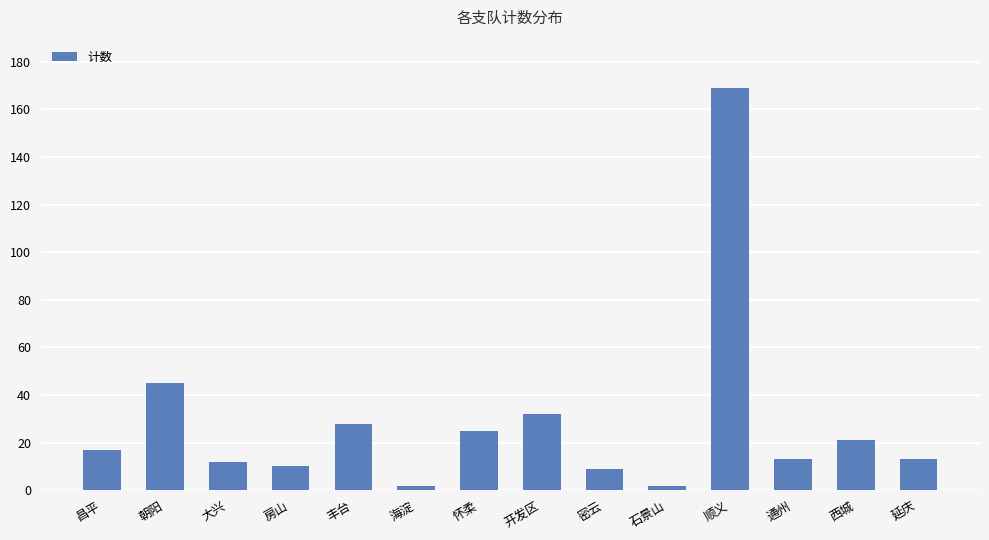

What is the label of the 7th bar from the left?

怀柔